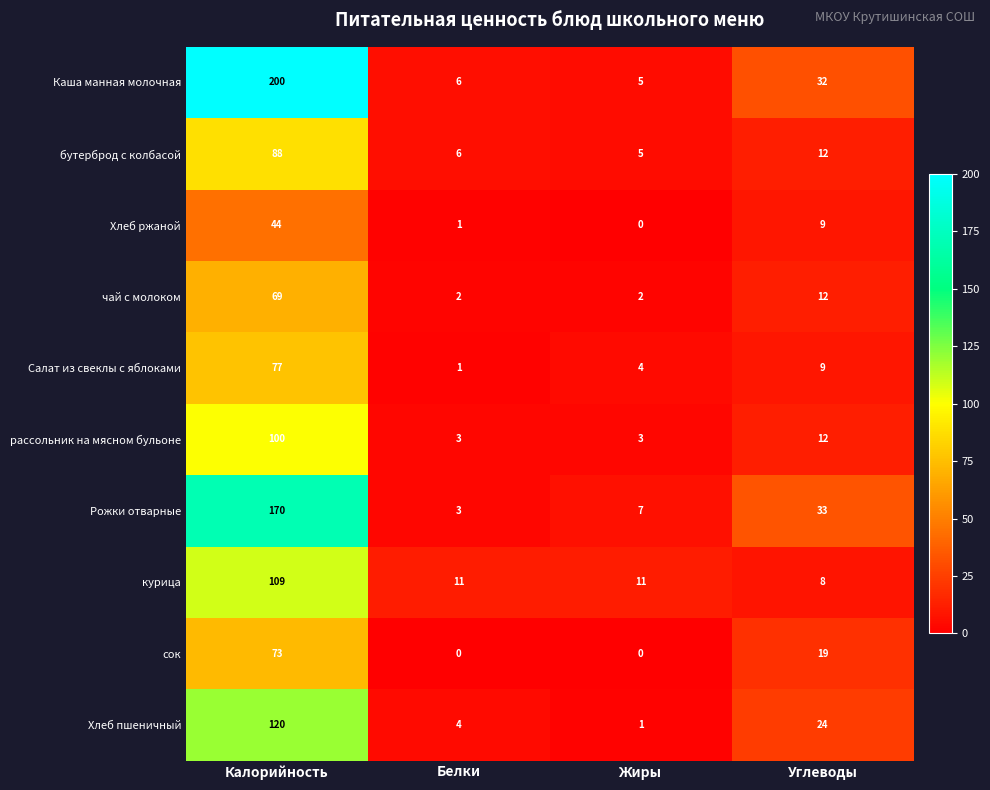

At how many categories does at least one series exceed 154?

1